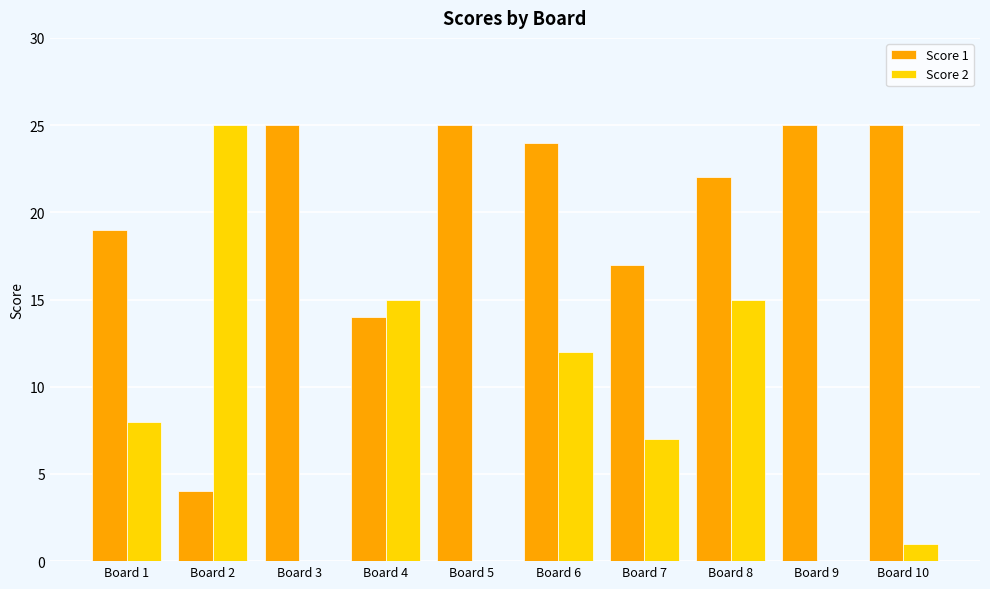

What is the highest value of the Score 1 series?

25